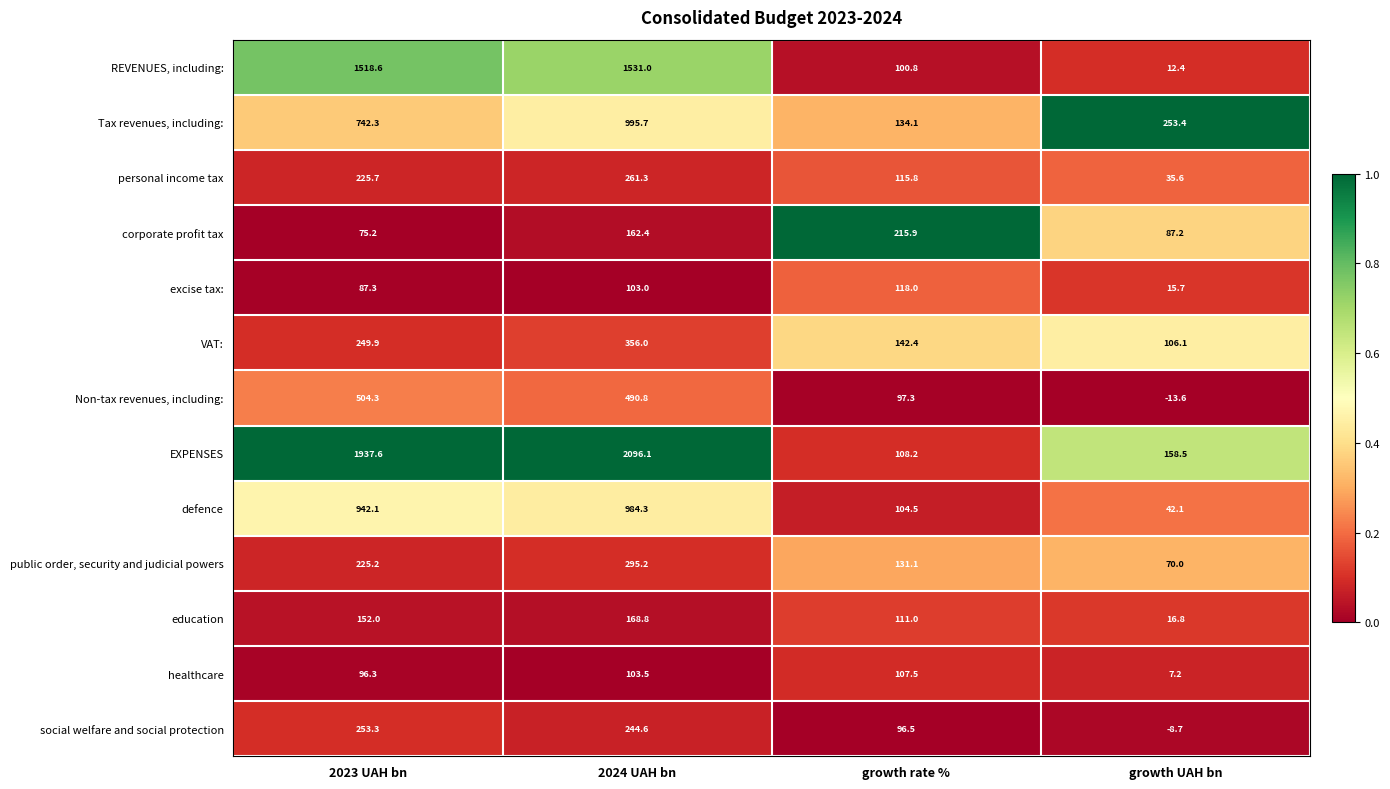

The excise tax: series shows 144.4 at 2024 UAH bn. True or false?

False